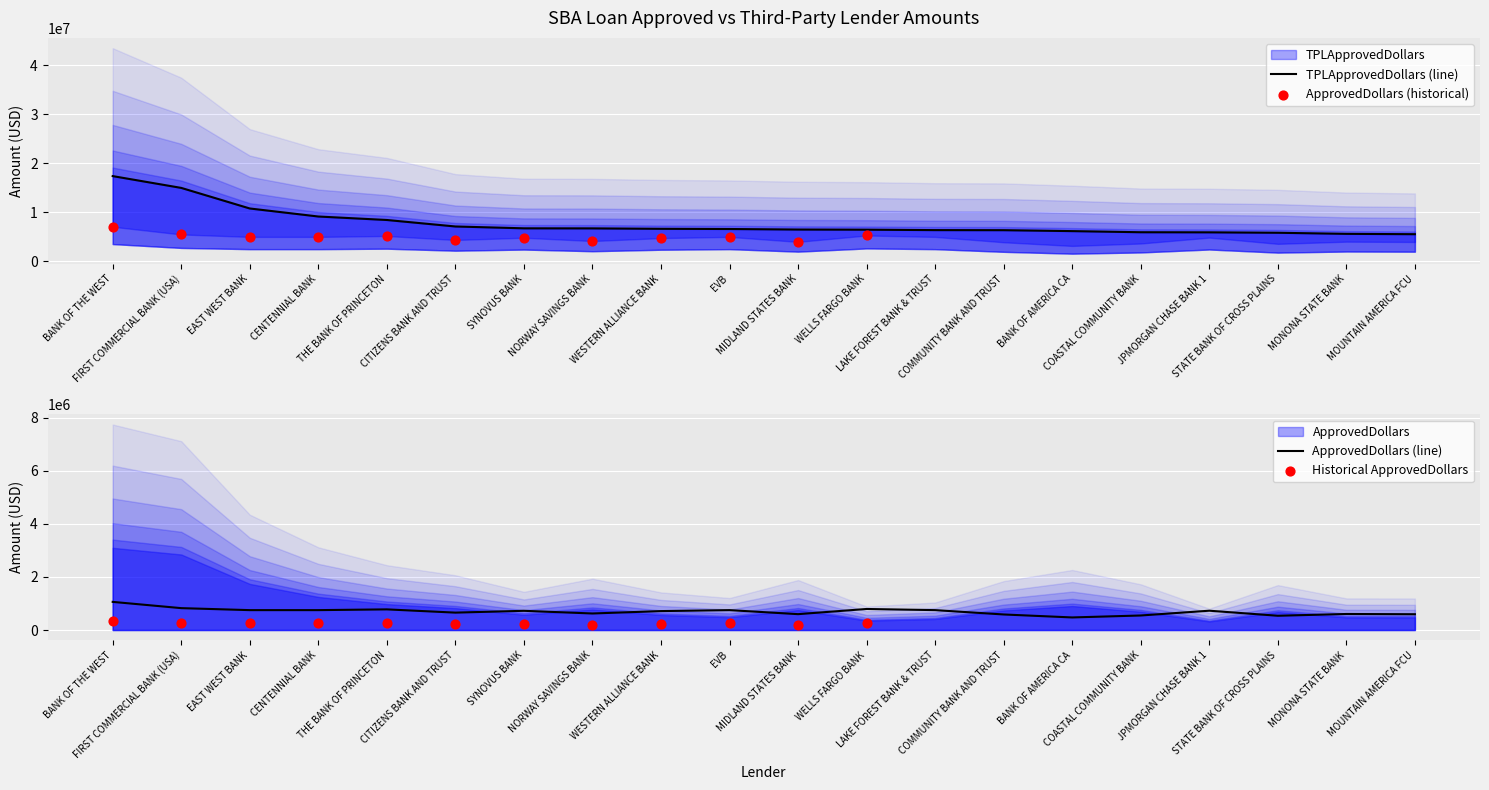

What are all the series names shown in the legend?

TPLApprovedDollars, ApprovedDollars